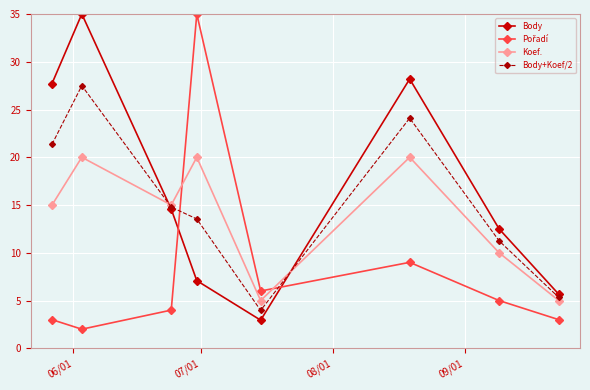

What is the value of the Body+Koef/2 point at the 1st from the left?

21.4